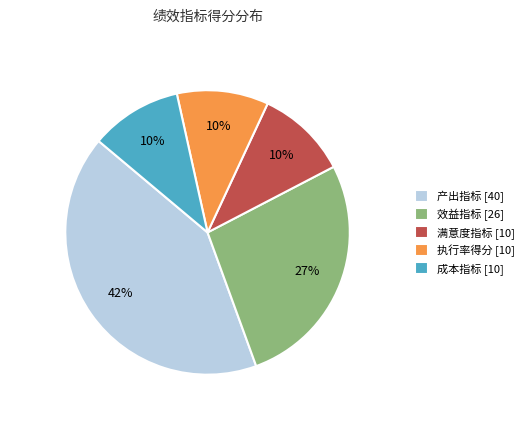

The 满意度指标 [10] slice represents 10% of the pie. True or false?

True